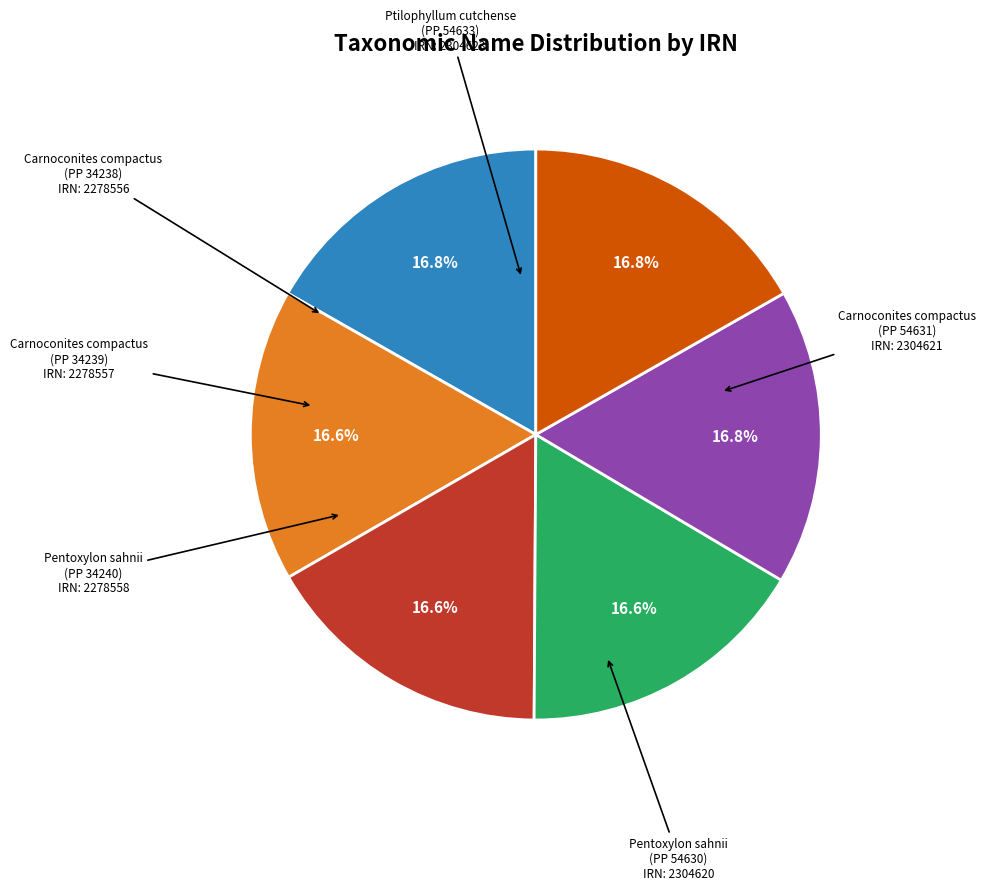

Is there a majority slice in this chart?

No